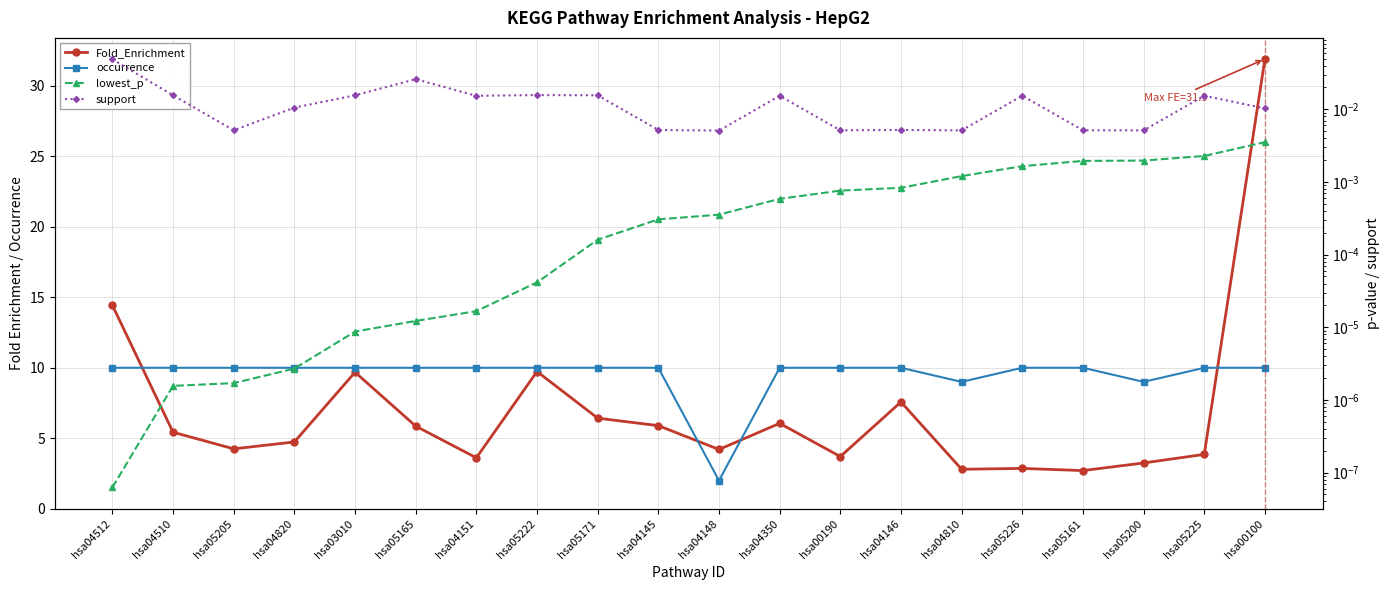

What is the total value across all series at hsa05200?

12.3